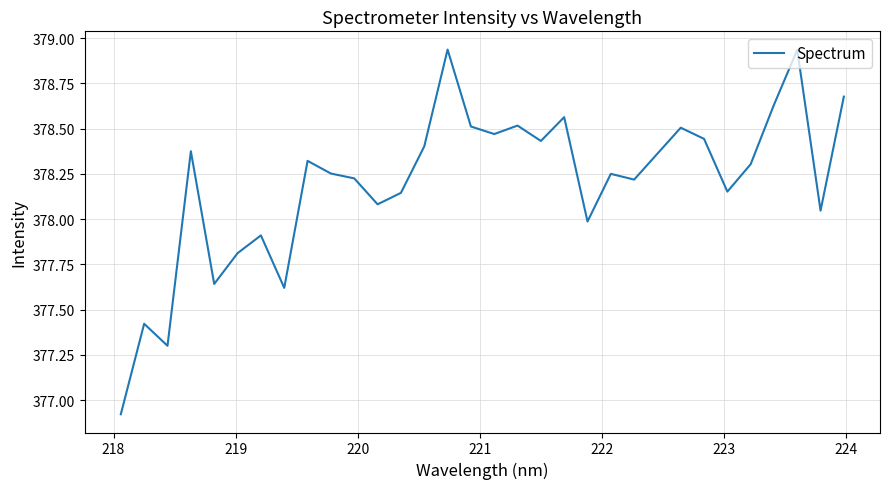

What is the smallest value displayed?

376.9